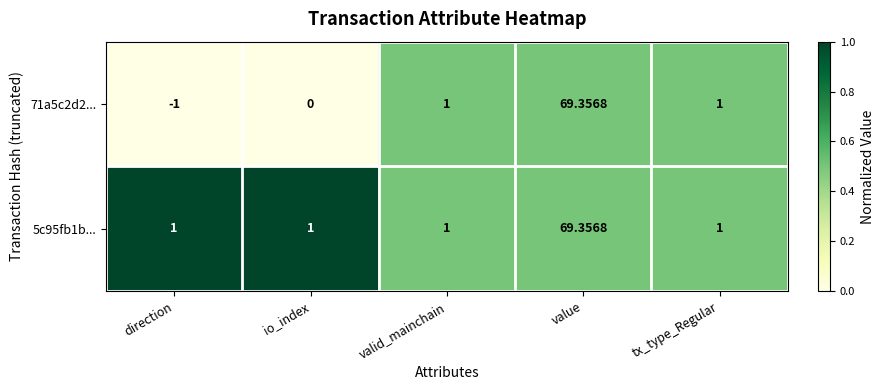

Rank the series by their average value, from lowest to highest.

71a5c2d2..., 5c95fb1b...